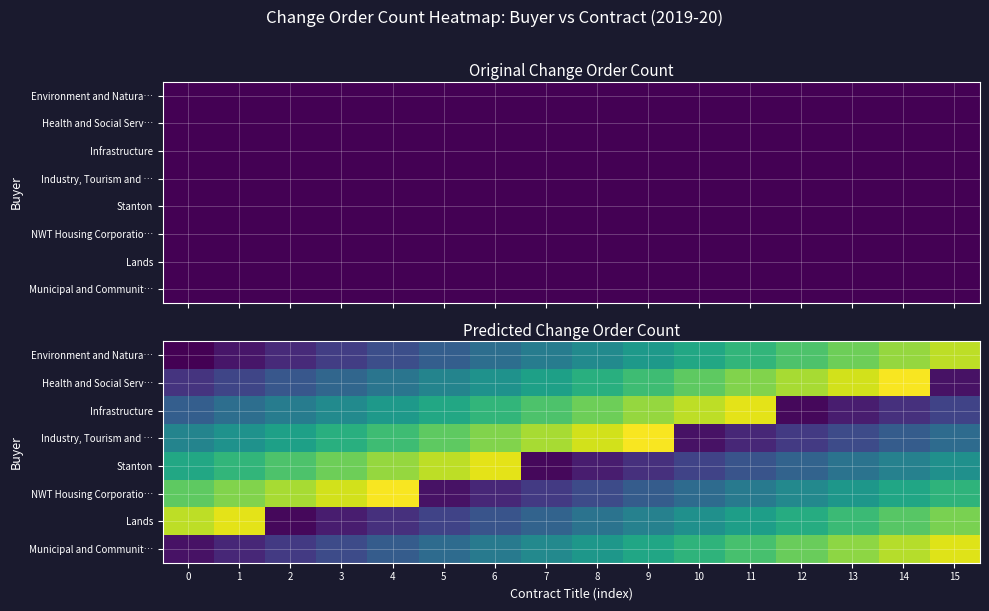

What is the total value across all series at 13?

4.4